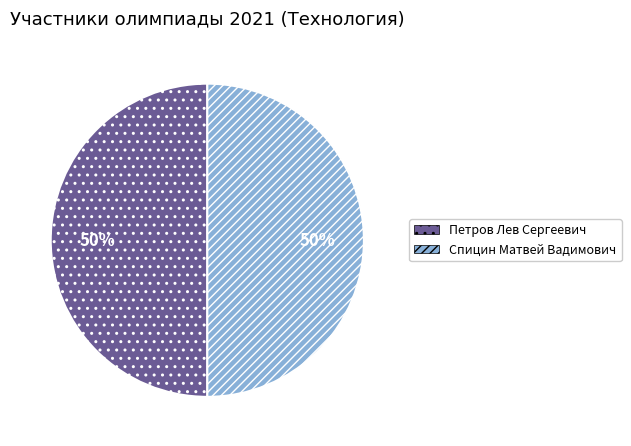

The Петров Лев Сергеевич slice represents 43% of the pie. True or false?

False